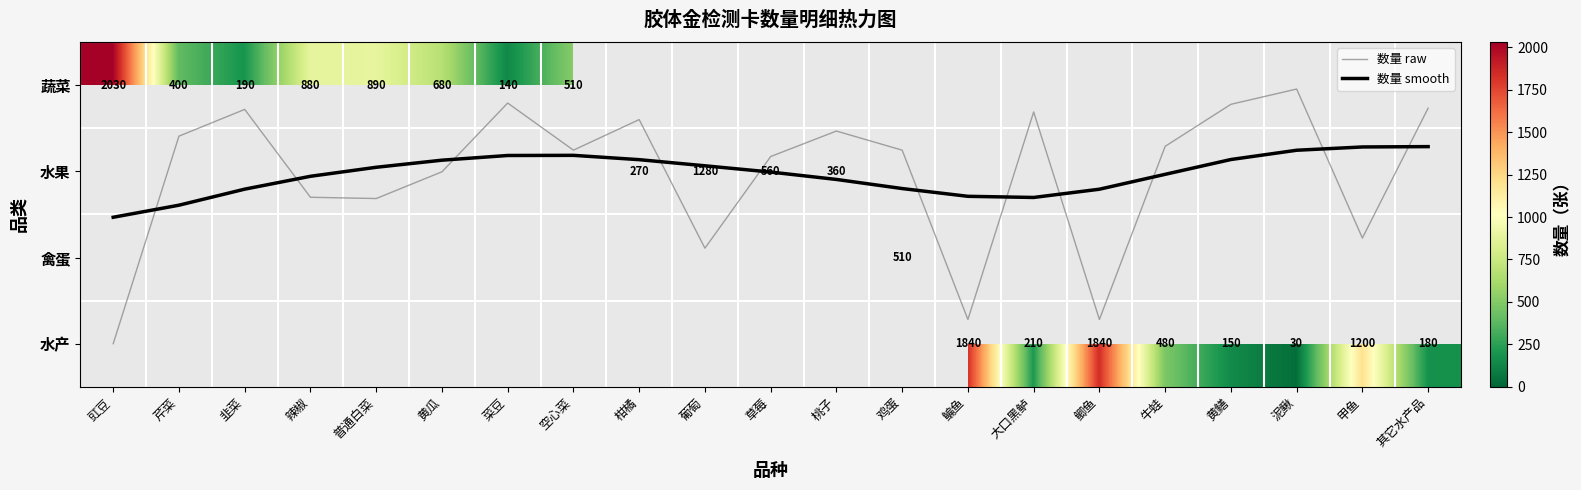

At which label does 数量 smooth reach its peak?

豇豆